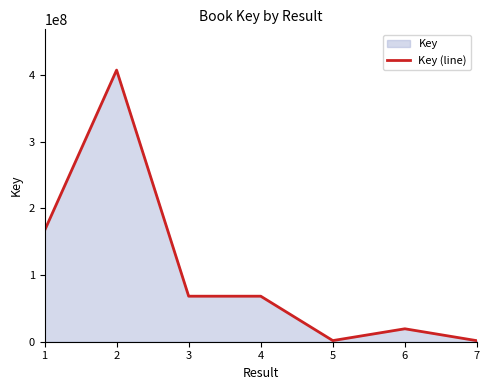

How many distinct data groups are displayed?

1